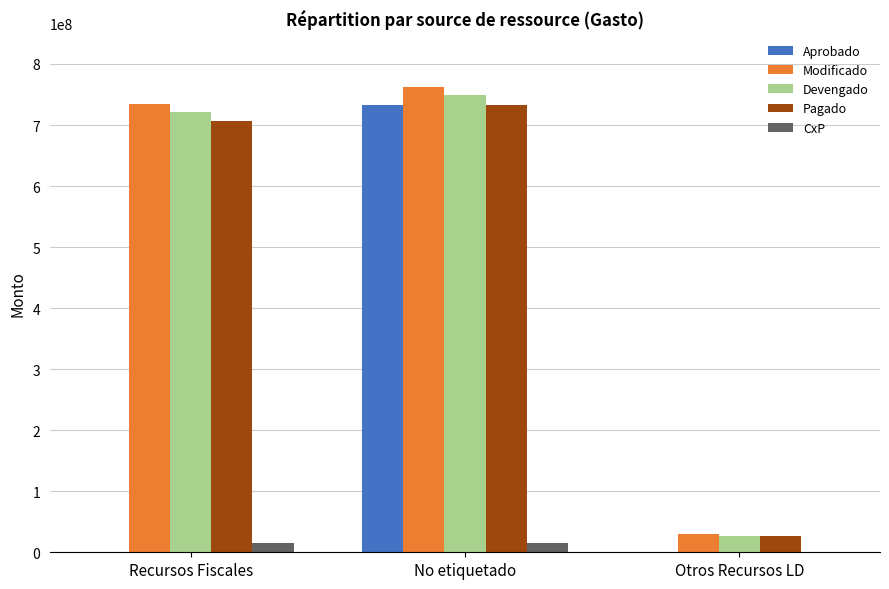

Which series changed the most between Recursos Fiscales and No etiquetado?

Aprobado